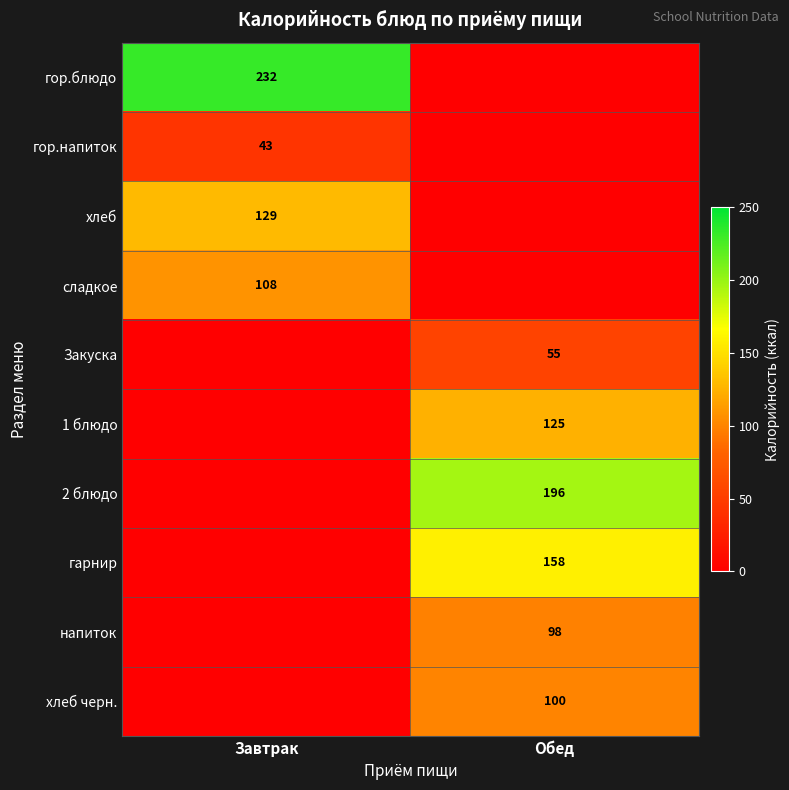

The хлеб черн. series shows 100 at Обед. True or false?

True